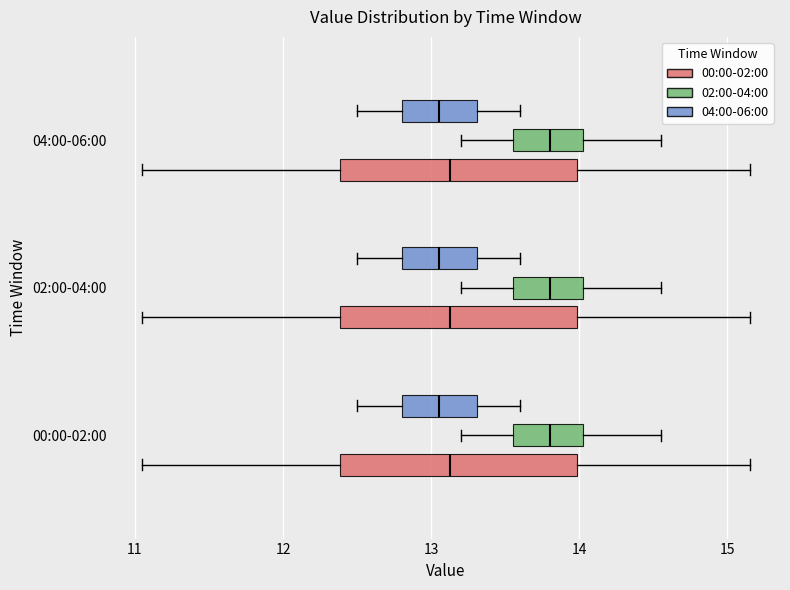

Where does the right whisker of the box for 04:00-06:00 (04:00-06:00) end on the x-axis? The values are not printed on the chart, so give them approximately, as read against the axis.

13.6